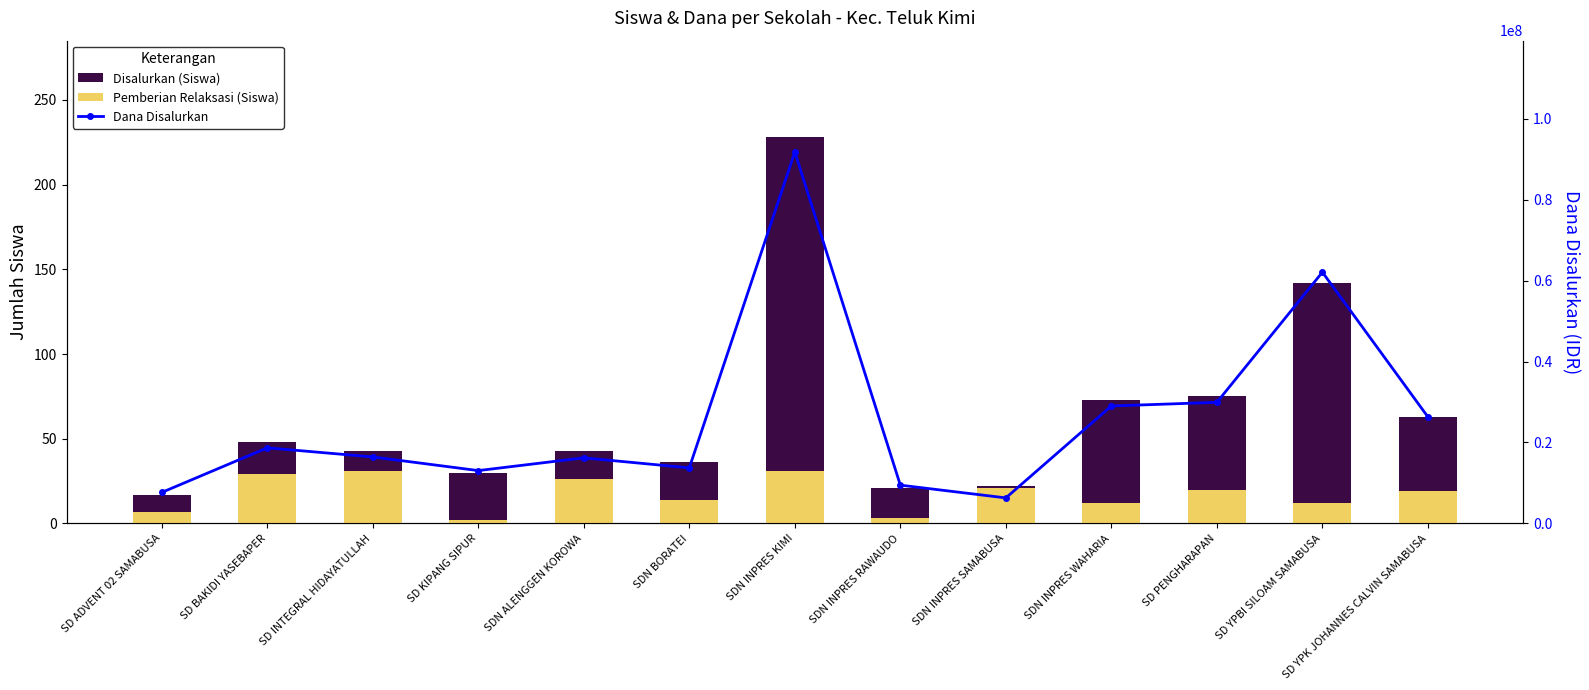

Rank the categories by Pemberian Relaksasi (Siswa) value from lowest to highest.

SD KIPANG SIPUR, SDN INPRES RAWAUDO, SD ADVENT 02 SAMABUSA, SDN INPRES WAHARIA, SD YPBI SILOAM SAMABUSA, SDN BORATEI, SD YPK JOHANNES CALVIN SAMABUSA, SD PENGHARAPAN, SDN INPRES SAMABUSA, SDN ALENGGEN KOROWA, SD BAKIDI YASEBAPER, SD INTEGRAL HIDAYATULLAH, SDN INPRES KIMI